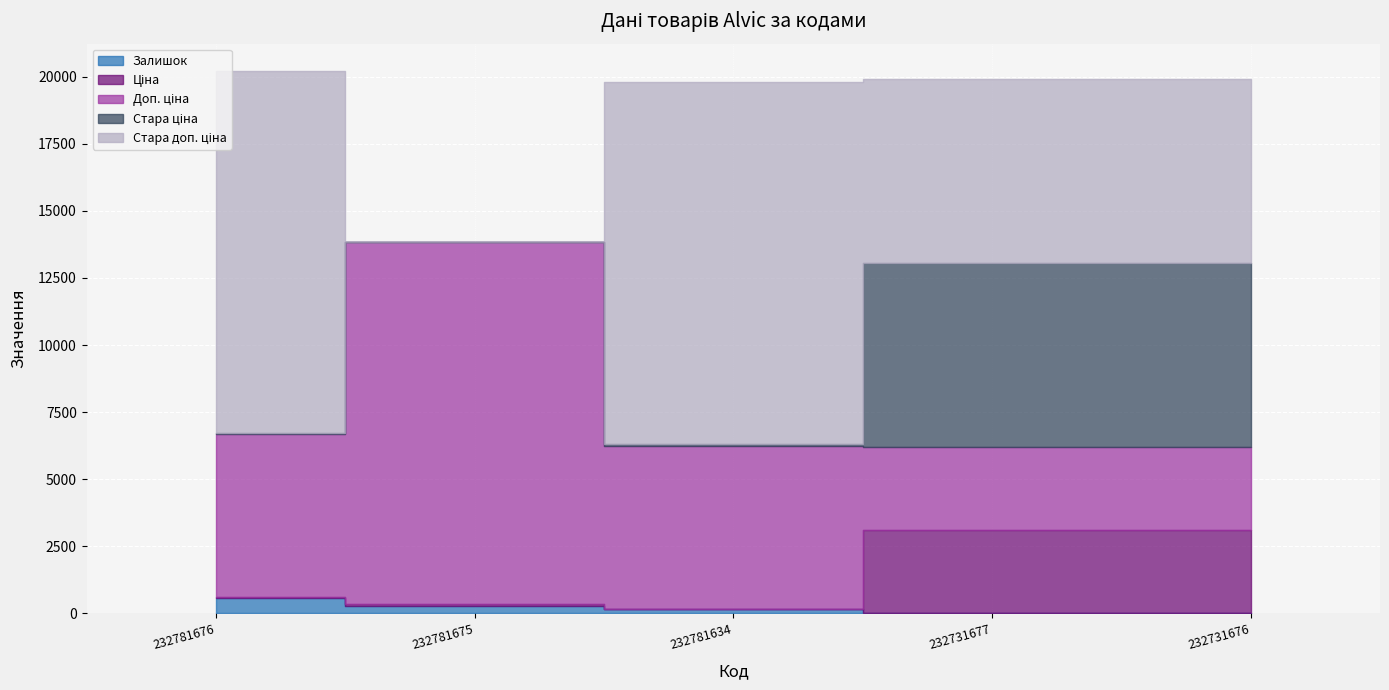

How many interior local peaks does the Доп. ціна series have?

1